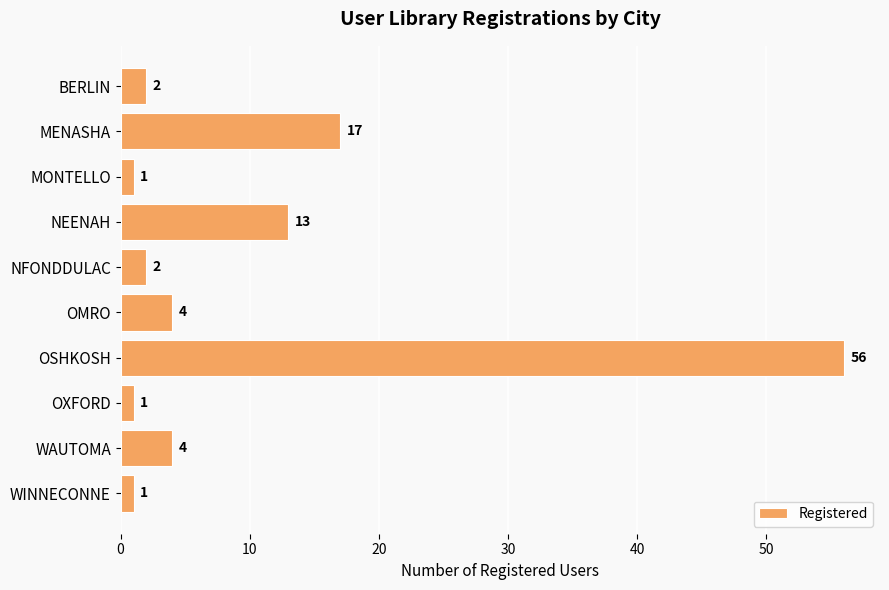

Which label corresponds to the largest value in the chart?

OSHKOSH